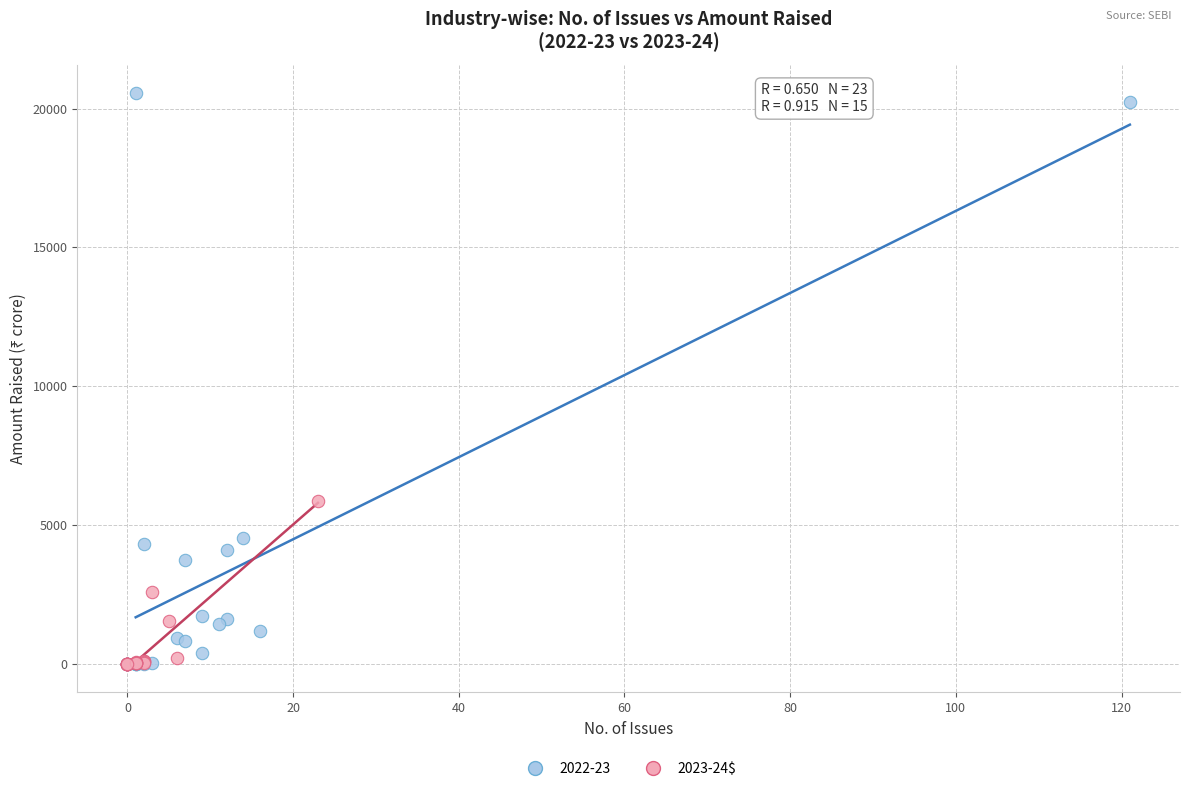

Which series has the widest spread of Y values?

2022-23